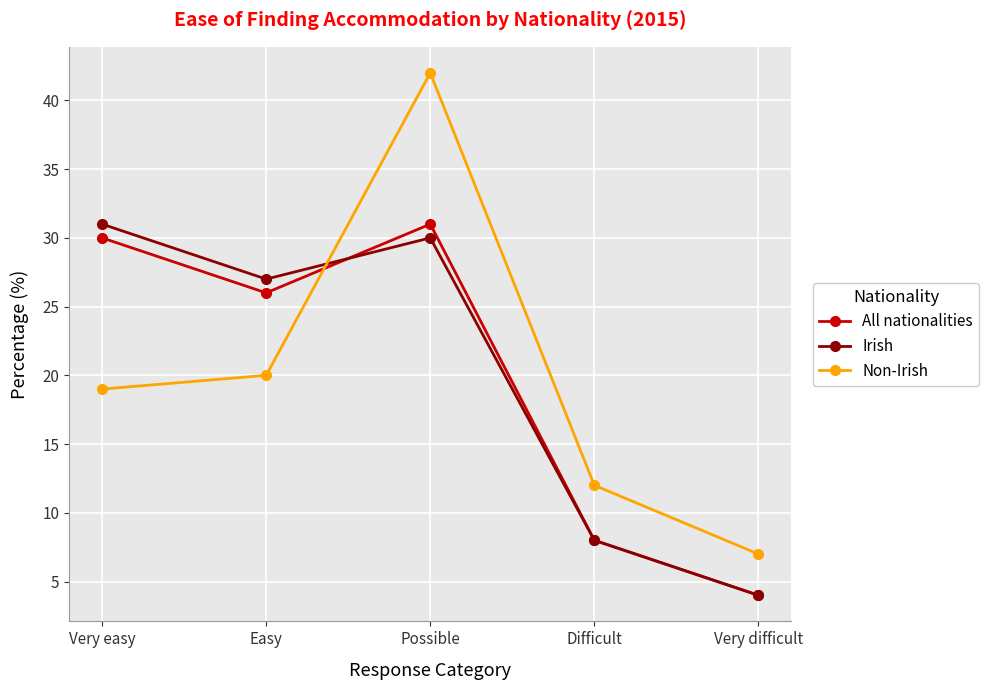

How many values in the All nationalities series are below 26?

2